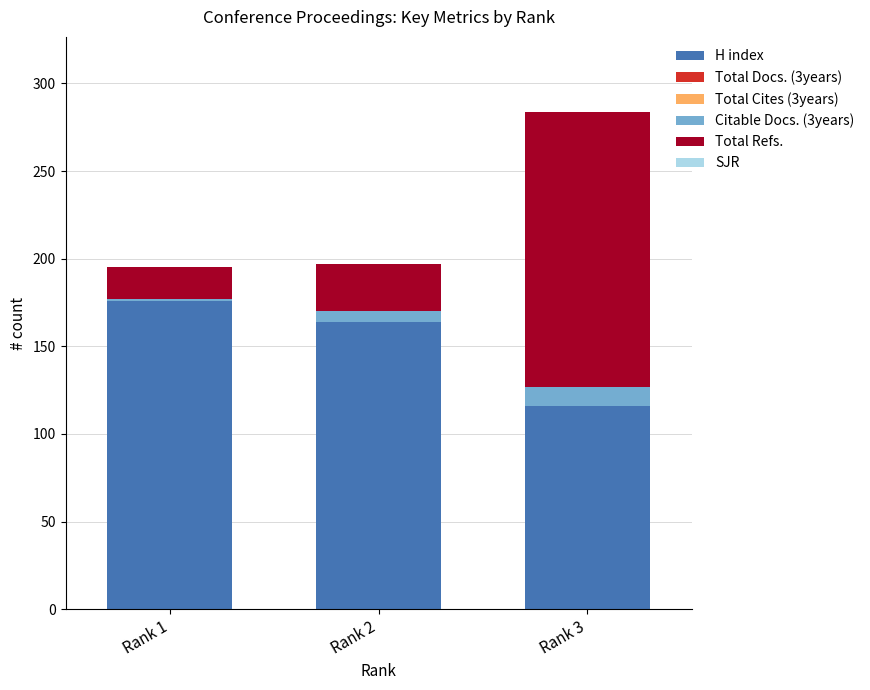

Reading left to right, list the values for the H index series.

Rank 1=176	Rank 2=164	Rank 3=116